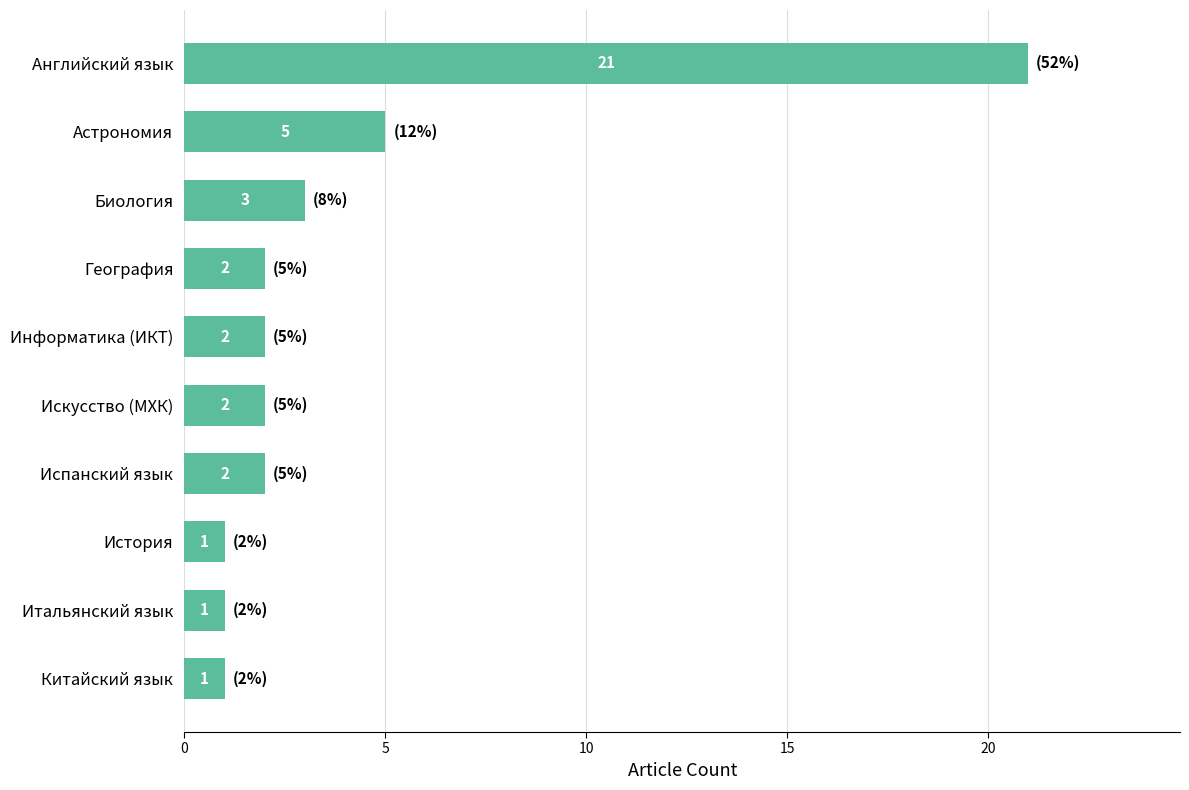

How many categories are shown in the chart?

10